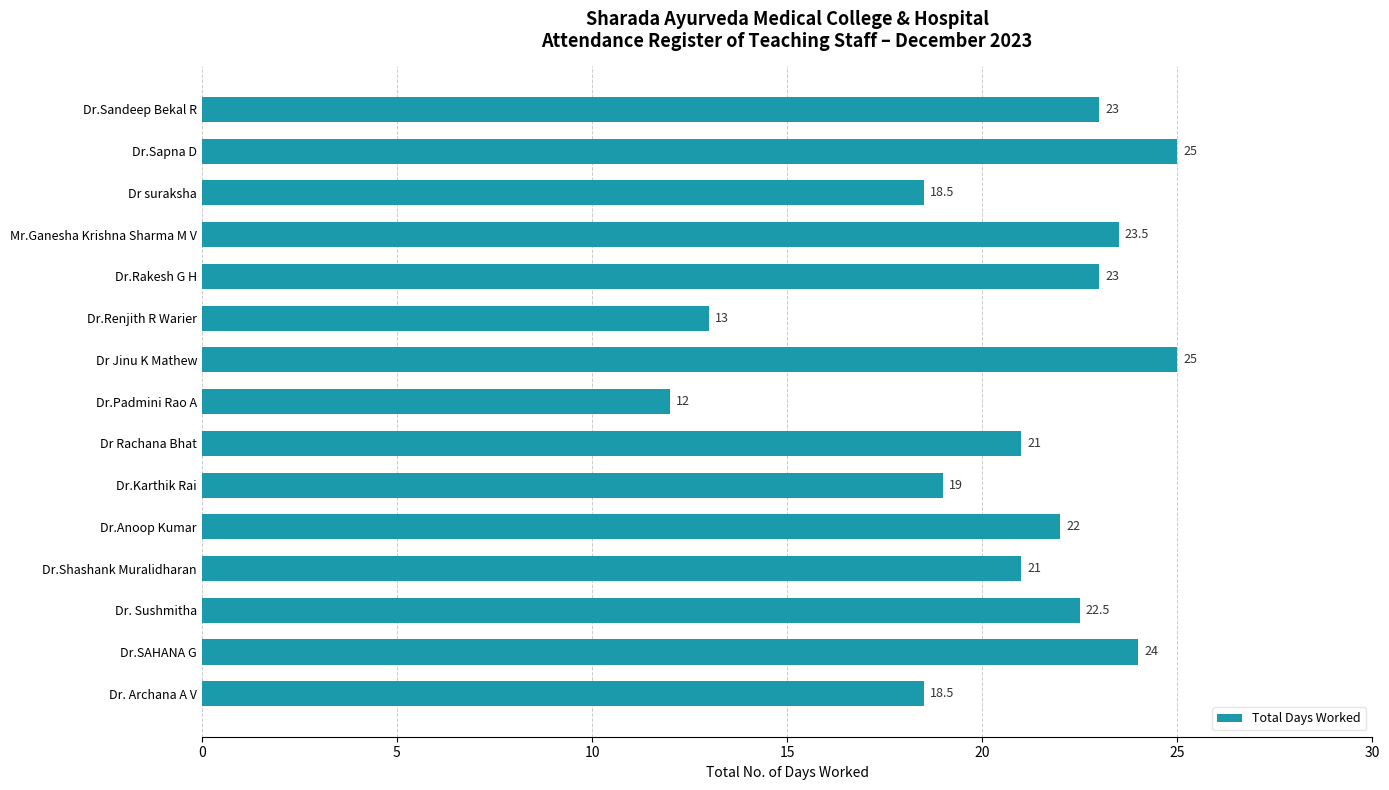

What is the difference between the second highest and minimum values?

13.0